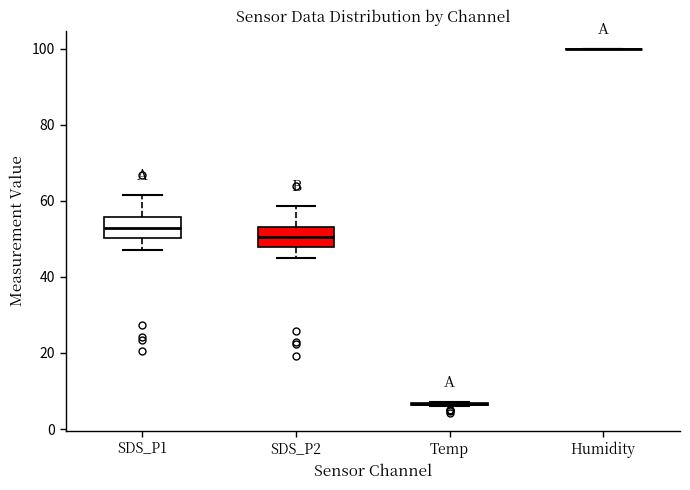

Reading left to right, transcribe this box plot: for each box, give where its median line is, the range the box spans, and where its two whiskers end, as read against the y-axis. The values are not printed on the chart, so give them approximately, as read against the axis.

SDS_P1: median 52, box 50 to 56, whiskers 48 to 62
SDS_P2: median 50, box 48 to 54, whiskers 46 to 58
Temp: box collapsed to a line at 6, whiskers 6 to 8
Humidity: box collapsed to a line at 100, whiskers 100 to 100